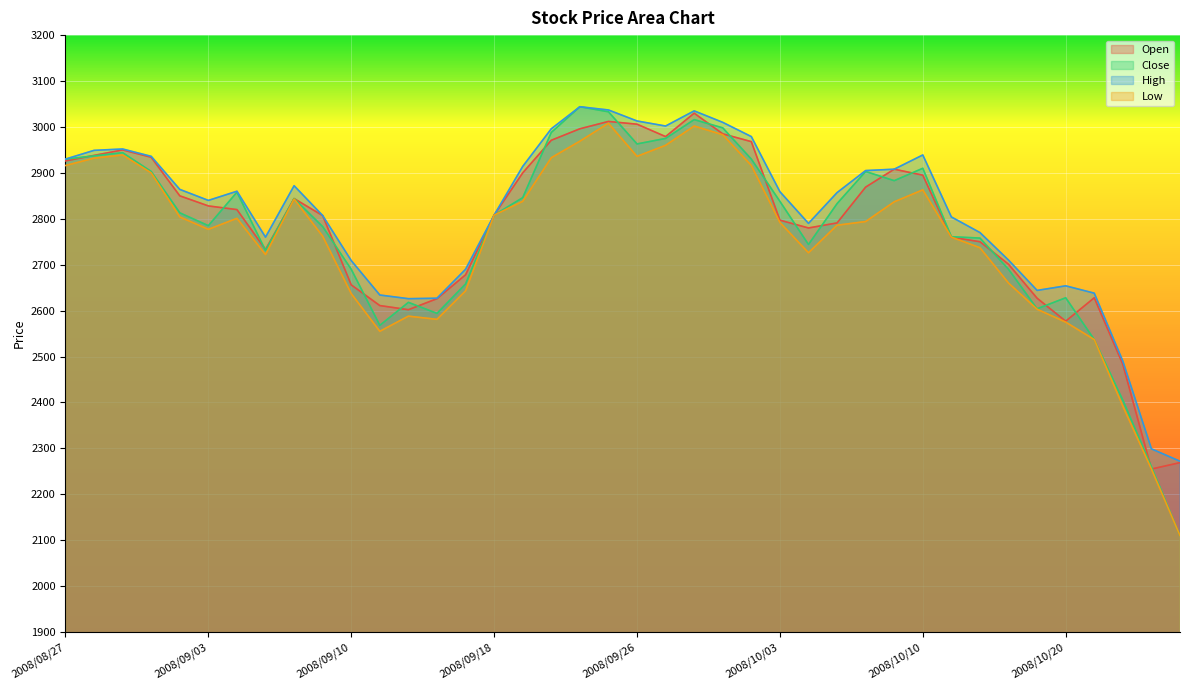

Which series has the widest spread of values?

Close